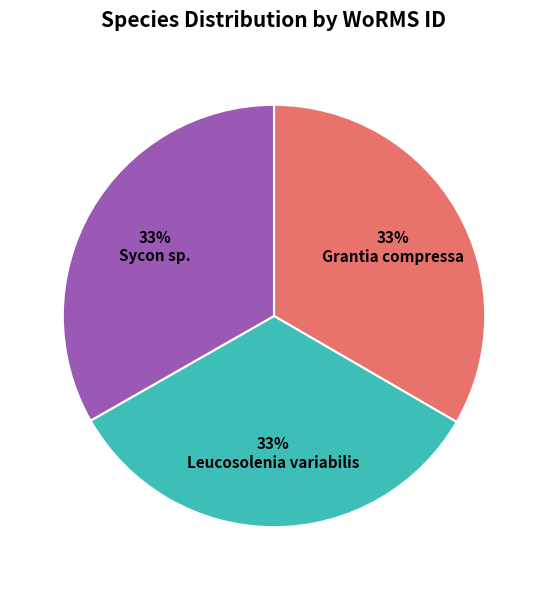

What percentage is the Sycon sp. slice, to the nearest percent?

33%